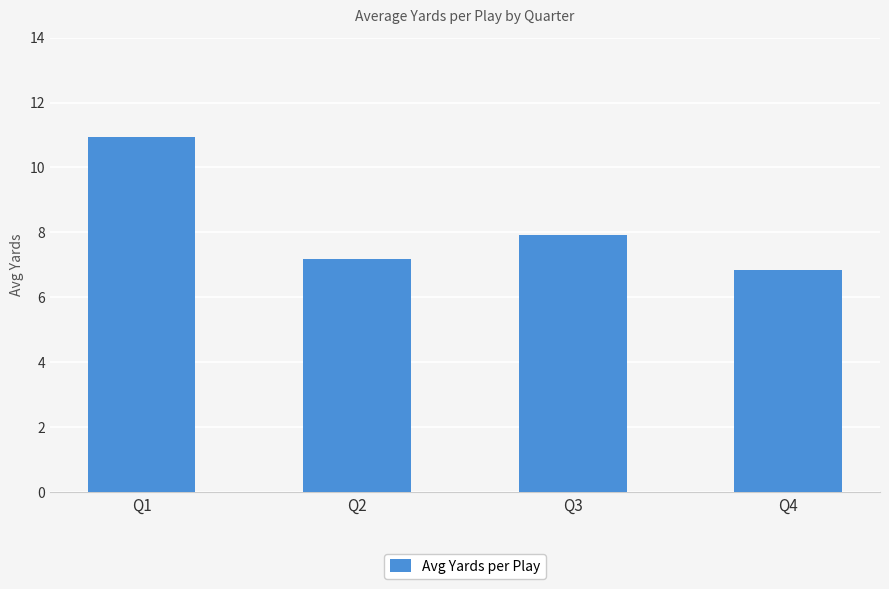

What is the value of the 4th bar from the left?

6.8